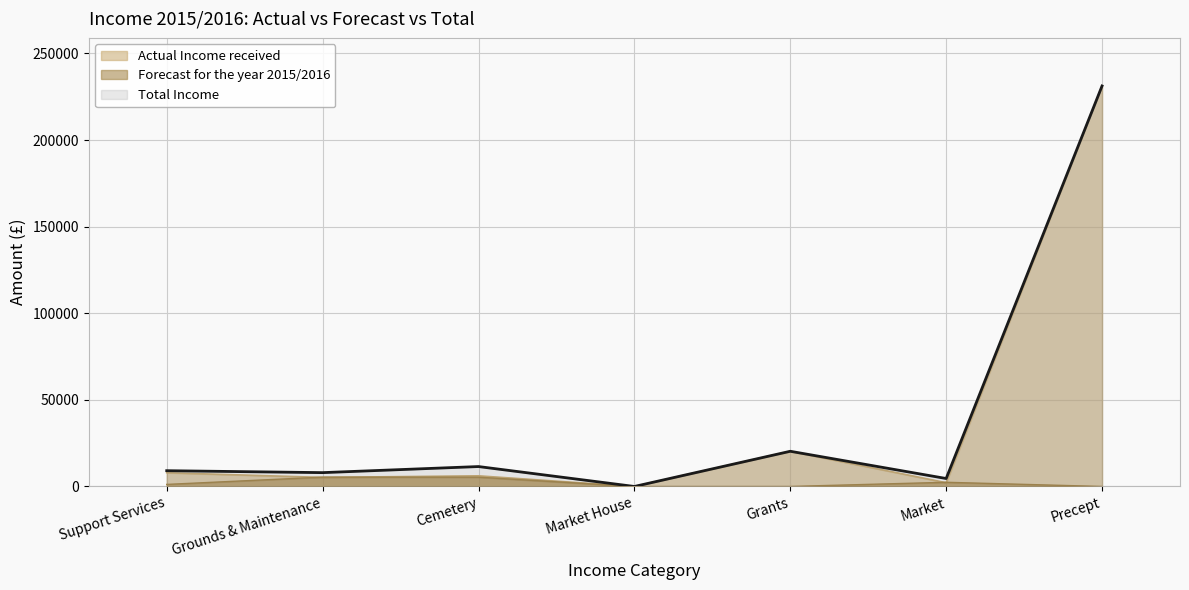

What is the maximum value shown in the chart?

231223.0